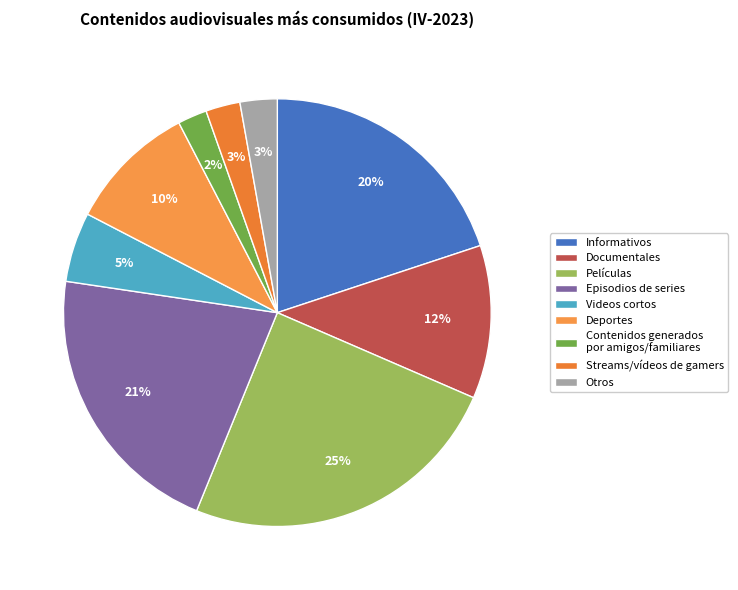

To the nearest percent, what portion does Deportes represent?

10%